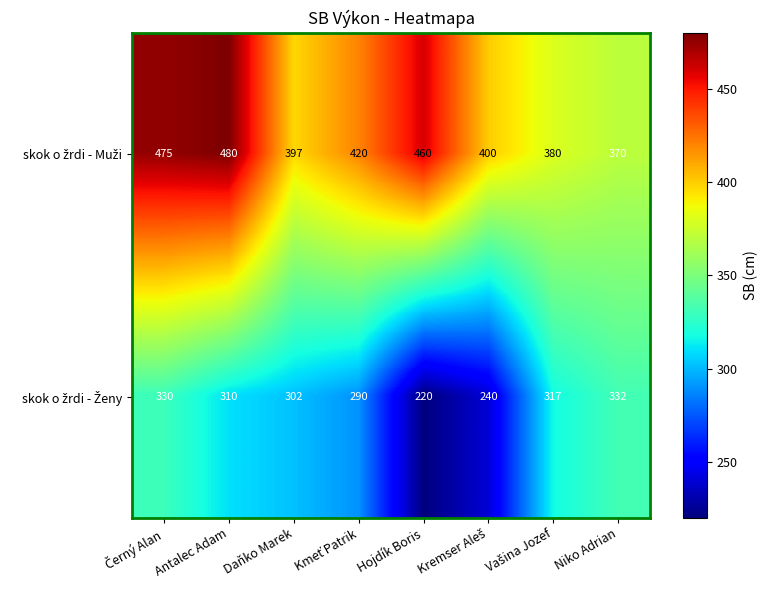

At how many categories does at least one series exceed 342?

8